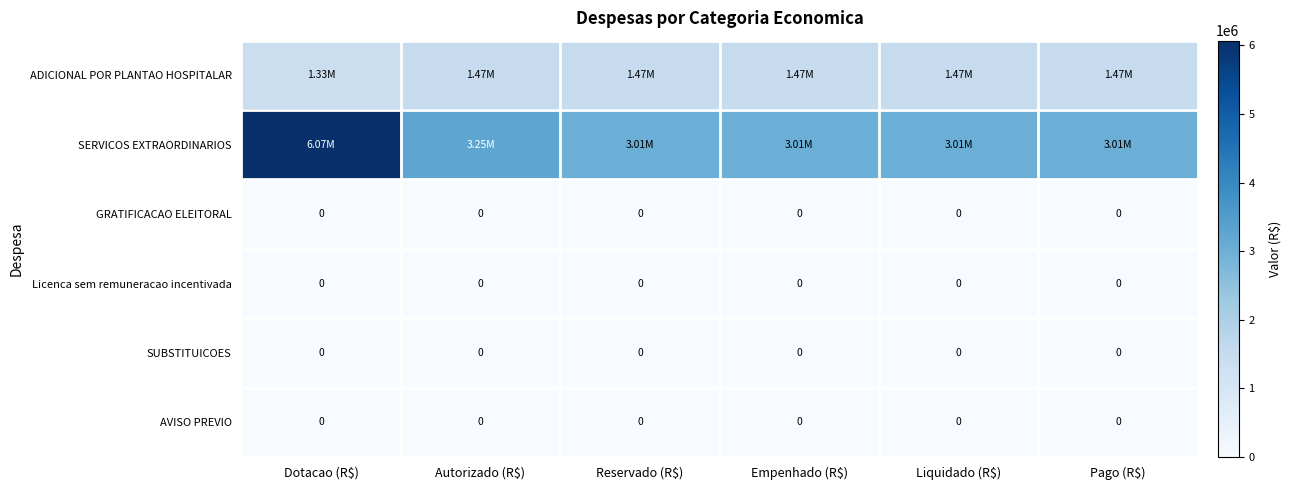

Which series has the largest range (max minus min)?

SERVICOS EXTRAORDINARIOS